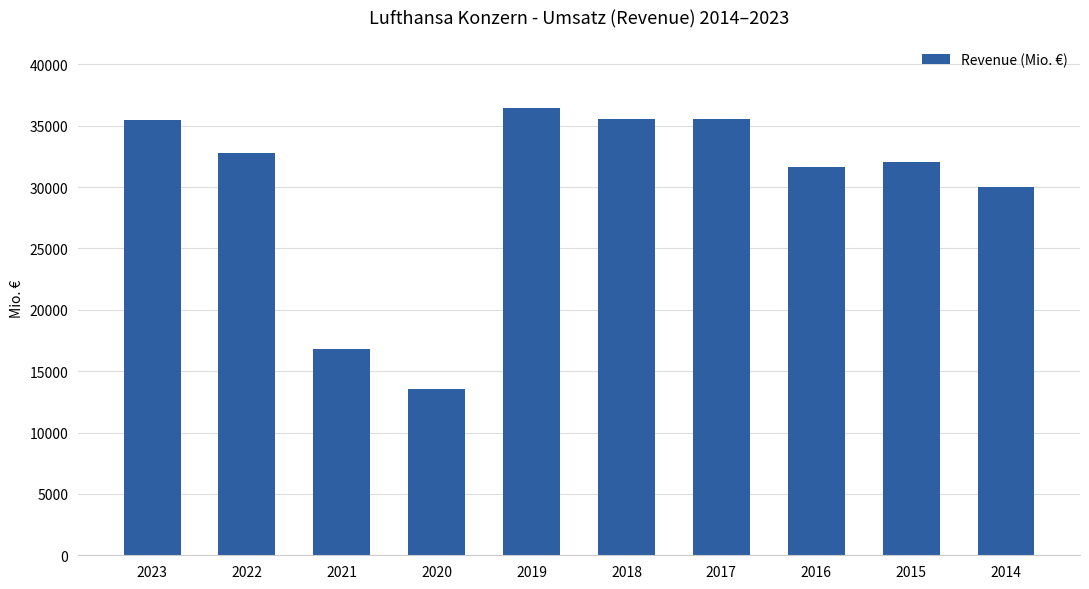

How many bars are there in total?

10